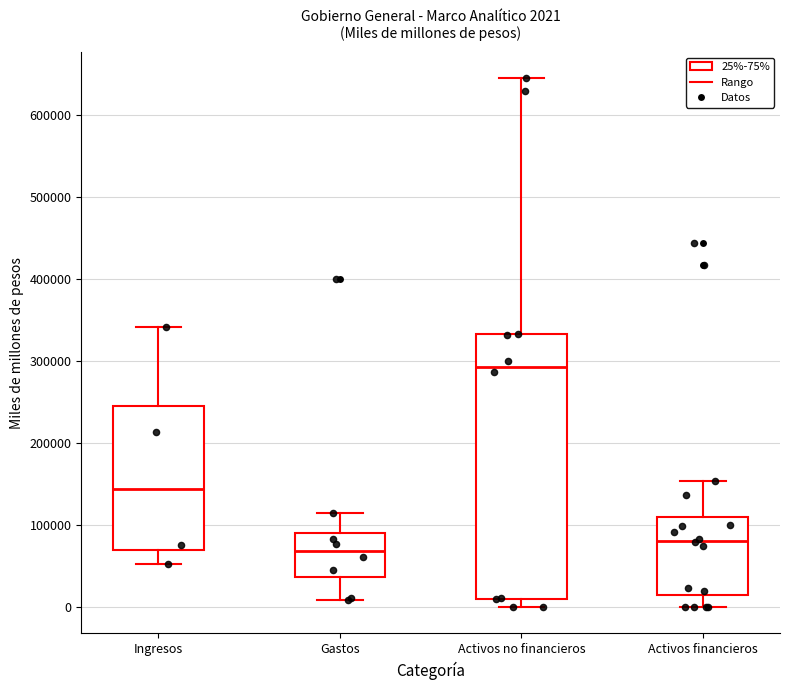

Comparing the boxes themselves (not the whiskers), which one is the tallest?

Activos no financieros